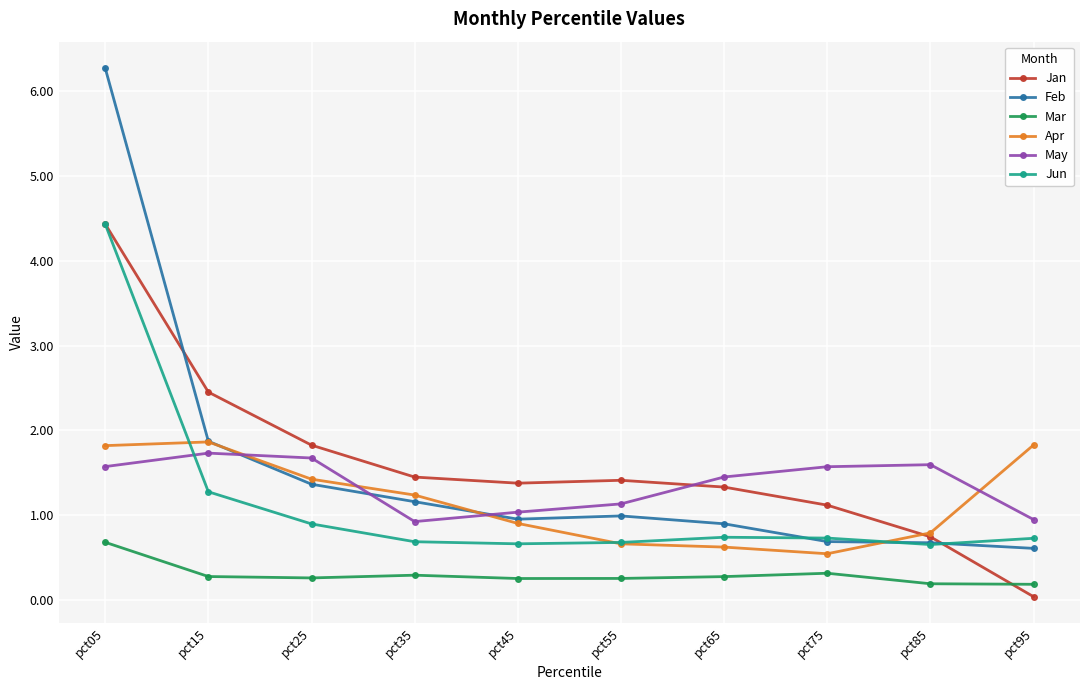

True or false: Jan has a value of 3.3 at pct25.

False